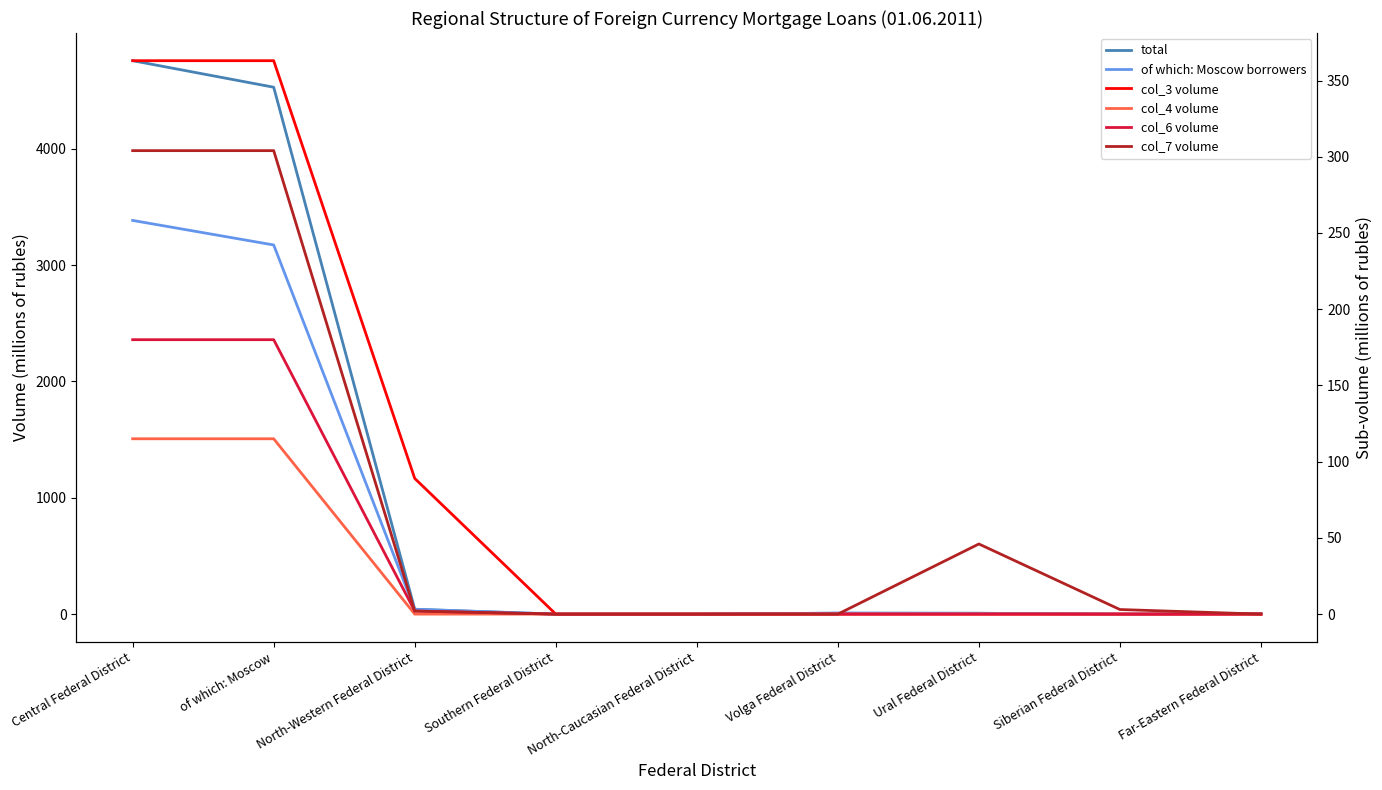

True or false: col_3 volume has a value of 0 at Siberian Federal District.

True